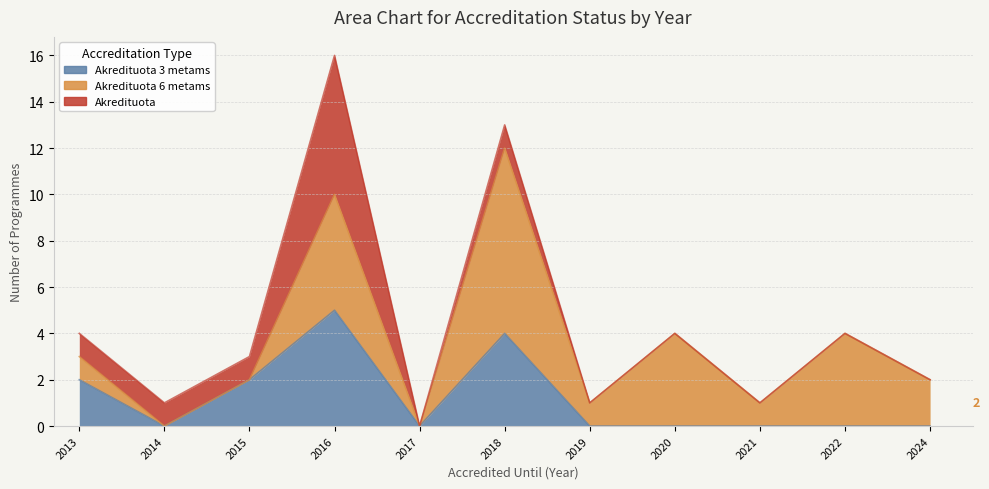

What is the difference between the second highest and minimum values in the Akredituota series?

1